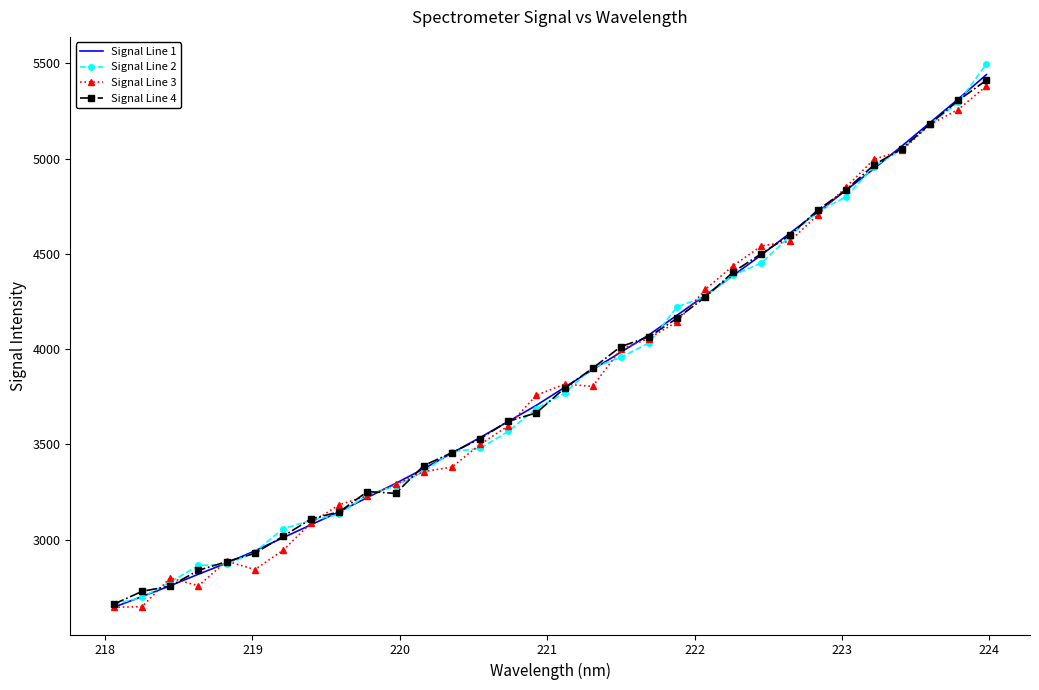

What is the maximum value for Signal Line 3?

5380.9